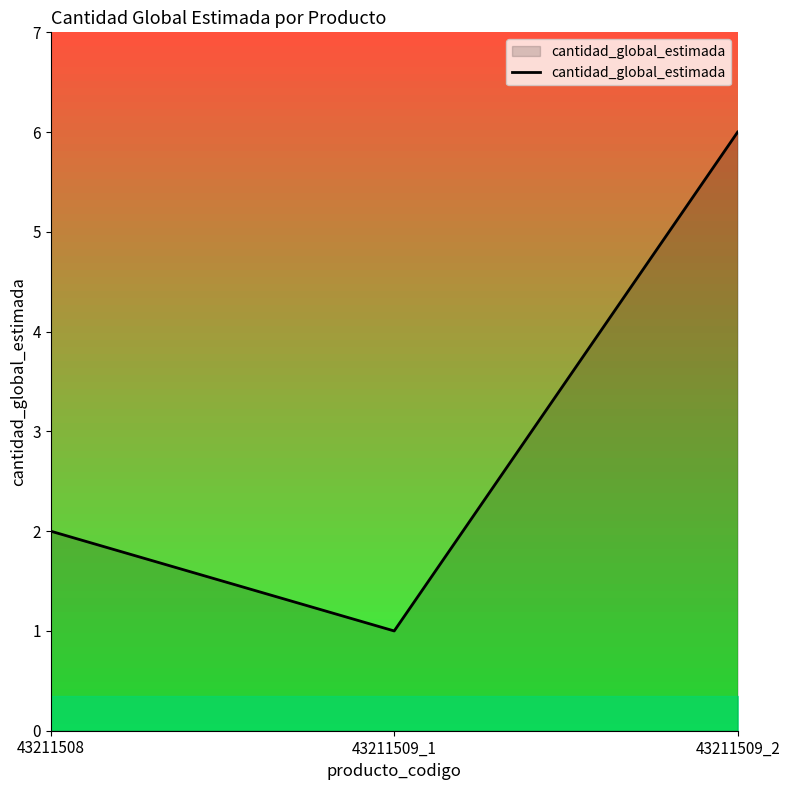

Reading left to right, transcribe all the data shown in this chart.

2	1	6